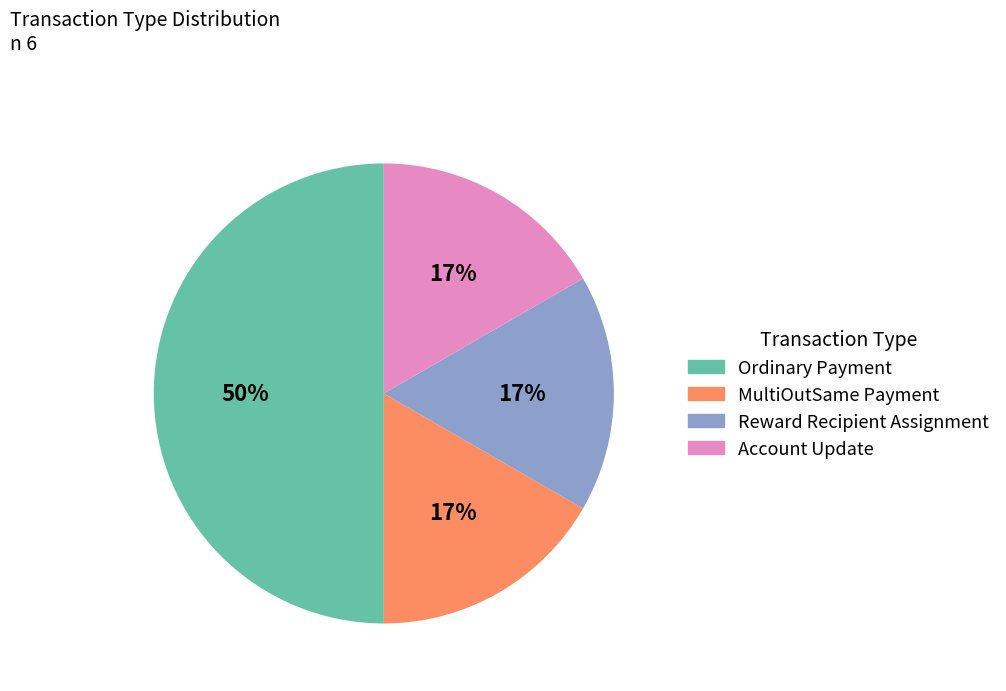

Is the sum of Reward Recipient Assignment and Account Update greater than half?

No